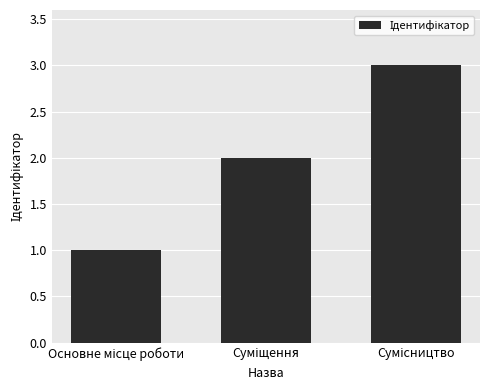

What is the sum of all values?

6